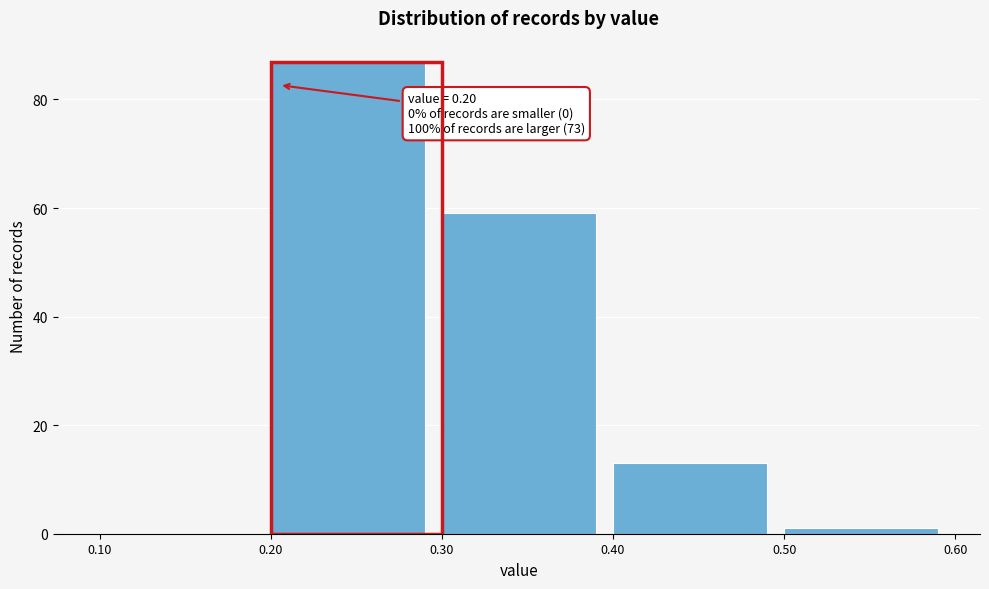

Which range on the x-axis has the tallest bar?

0.20 to 0.30